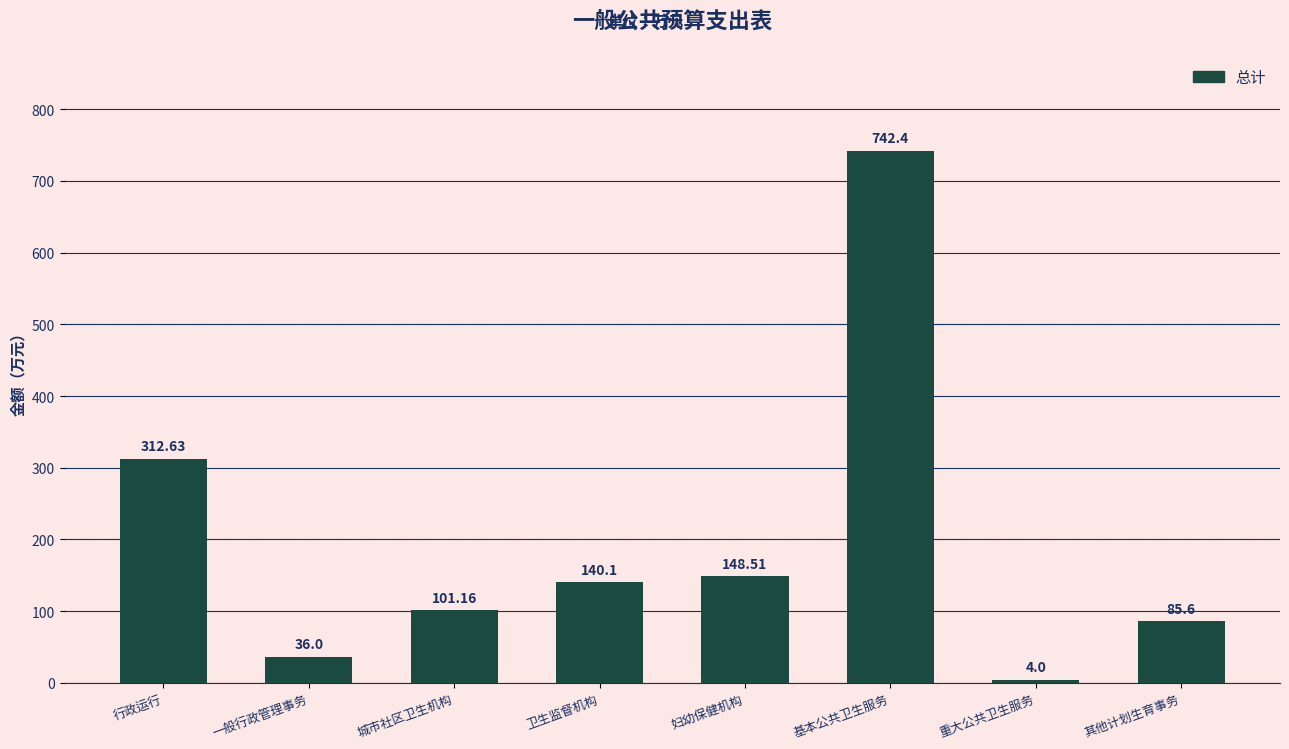

Which category has the highest value across all series?

基本公共卫生服务